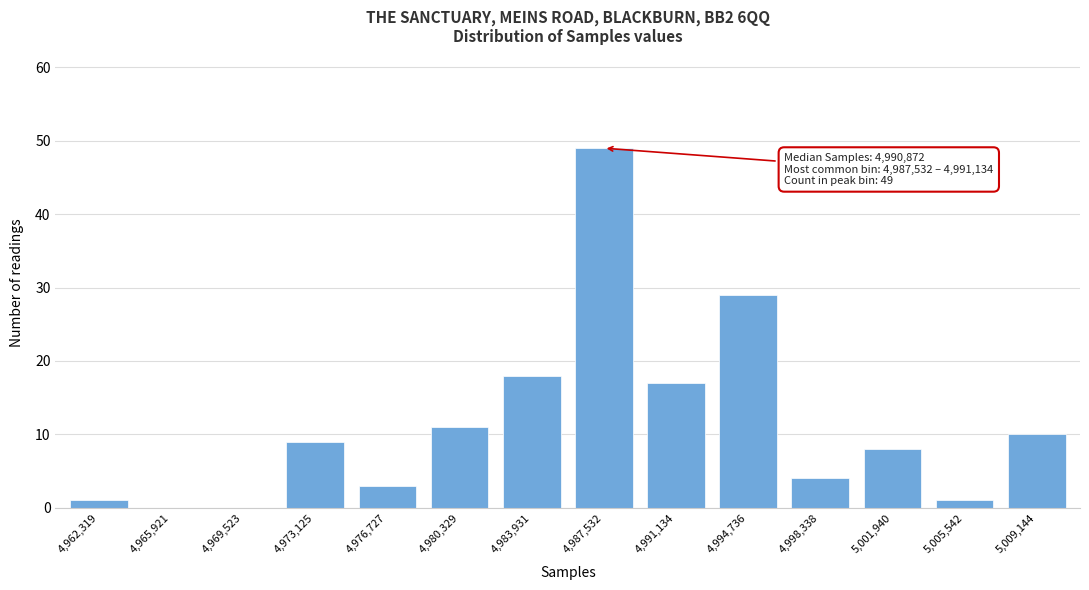

Reading left to right, what are all the values shown in this chart?

4,962,319=1	4,965,921=0	4,969,523=0	4,973,125=9	4,976,727=3	4,980,329=11	4,983,931=18	4,987,532=49	4,991,134=17	4,994,736=29	4,998,338=4	5,001,940=8	5,005,542=1	5,009,144=10